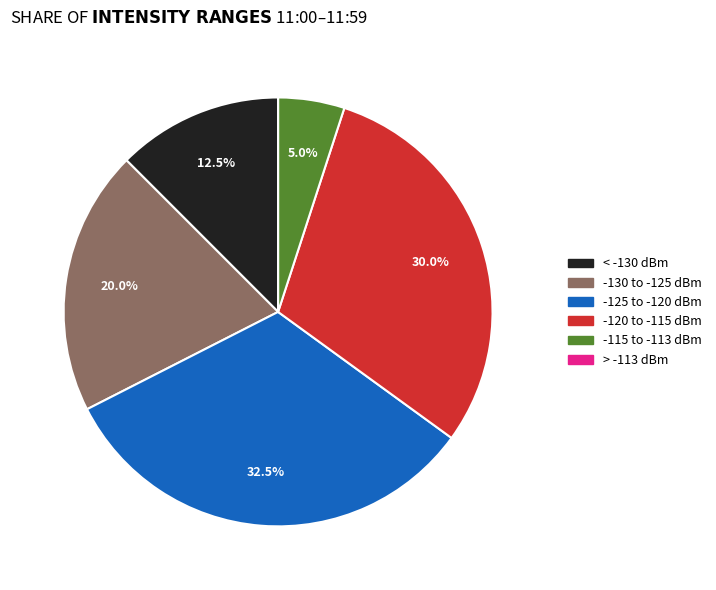

Is there a majority slice in this chart?

No